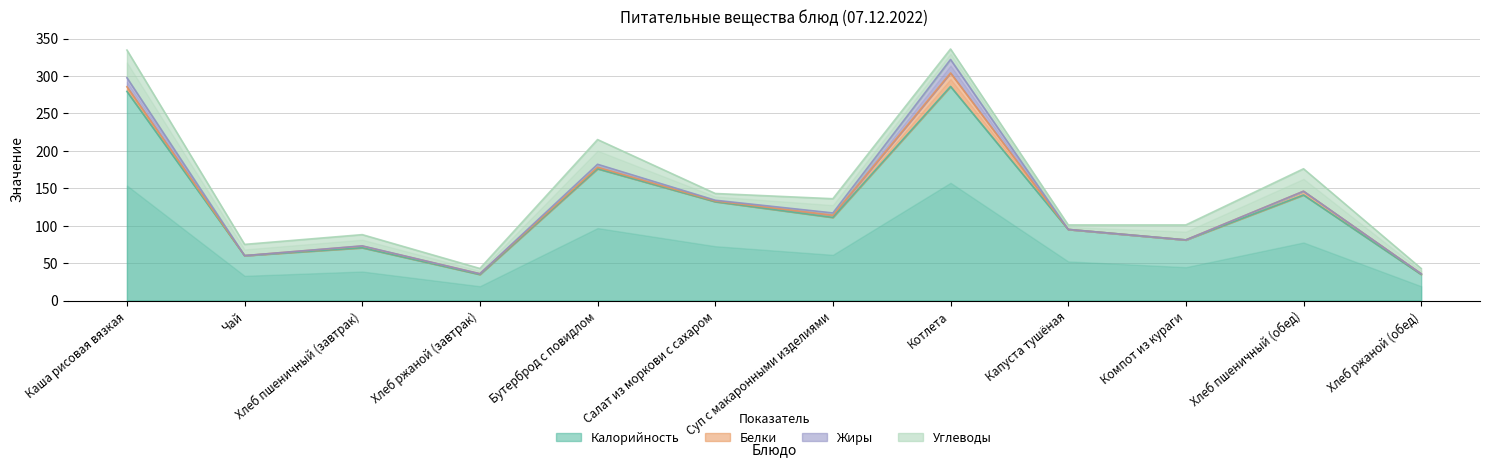

True or false: Жиры has a value of 0.4 at Хлеб пшеничный (завтрак).

False